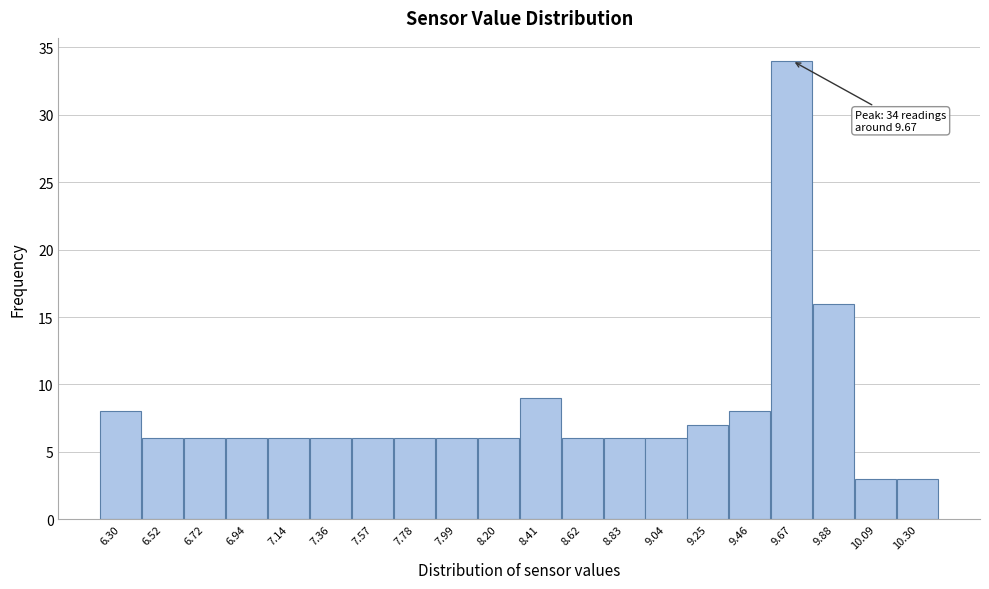

Over which range of the x-axis is the bar tallest?

9.56 to 9.77